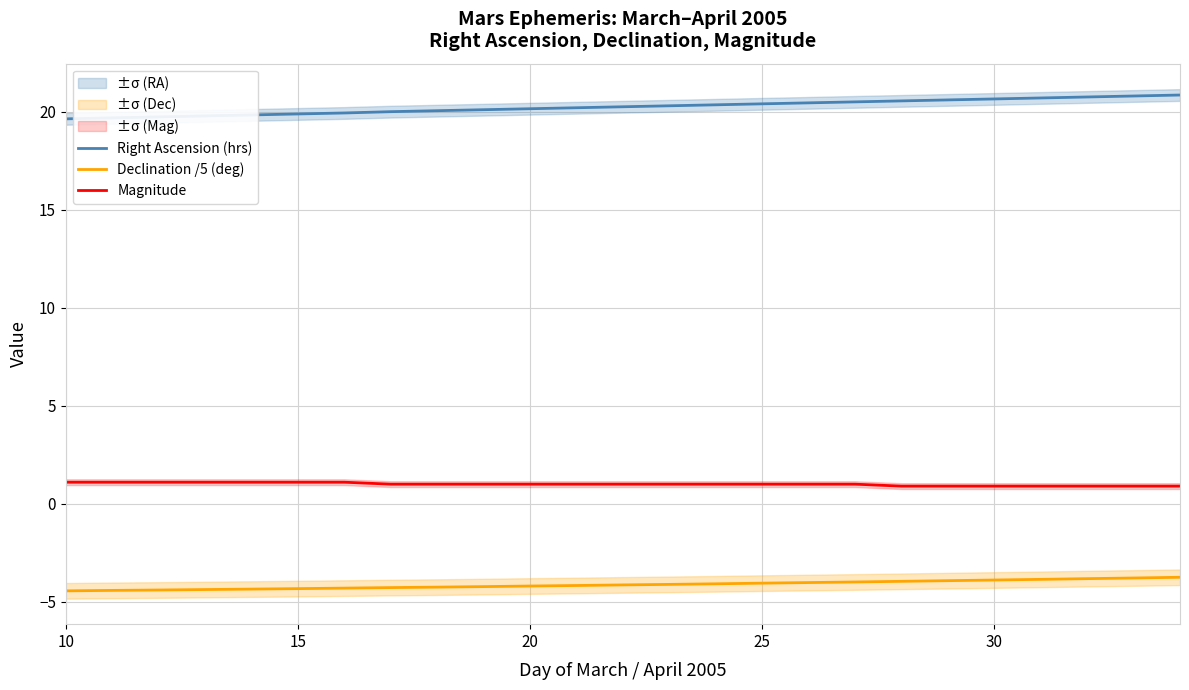

Reading right to left, list all the values displayed in this chart.

Right Ascension (hrs): 20.9	20.8	20.8	20.7	20.7	20.6	20.6	20.5	20.5	20.4	20.4	20.3	20.3	20.2	20.2	20.1	20.1	20.0	19.9	19.9	19.9	19.8	19.8	19.7	19.6
Declination /5 (deg): -3.8	-3.8	-3.8	-3.9	-3.9	-3.9	-4.0	-4.0	-4.0	-4.1	-4.1	-4.1	-4.1	-4.2	-4.2	-4.2	-4.3	-4.3	-4.3	-4.3	-4.4	-4.4	-4.4	-4.4	-4.4
Magnitude: 0.9	0.9	0.9	0.9	0.9	0.9	0.9	1.0	1.0	1.0	1.0	1.0	1.0	1.0	1.0	1.0	1.0	1.0	1.1	1.1	1.1	1.1	1.1	1.1	1.1